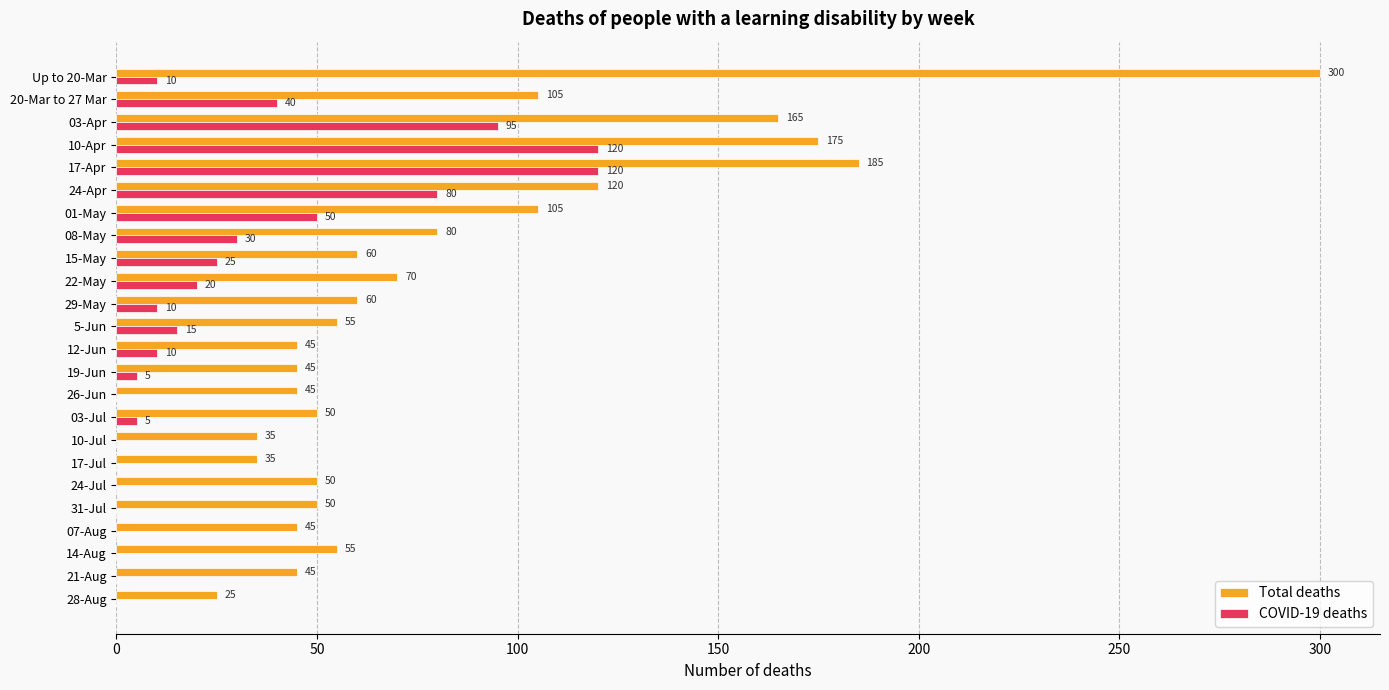

At which category is the sum across all series the highest?

Up to 20-Mar